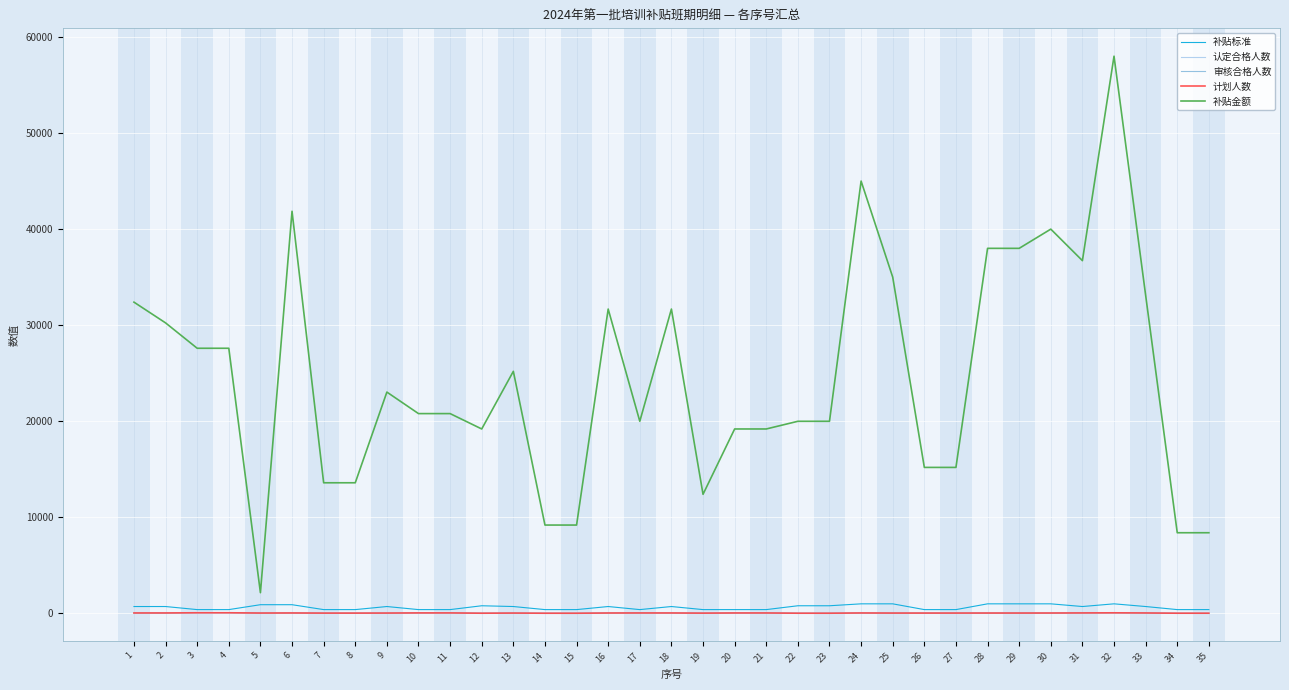

Where does the 认定合格人数 series first go above 40?

1